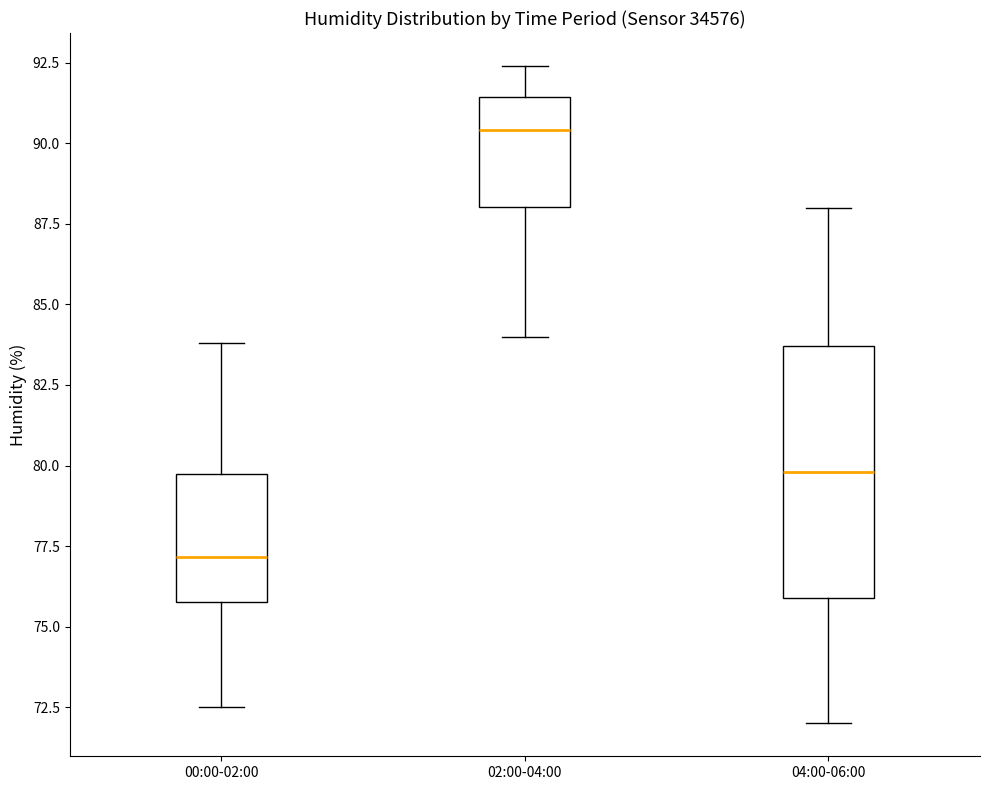

Which box's median line is the highest?

02:00-04:00